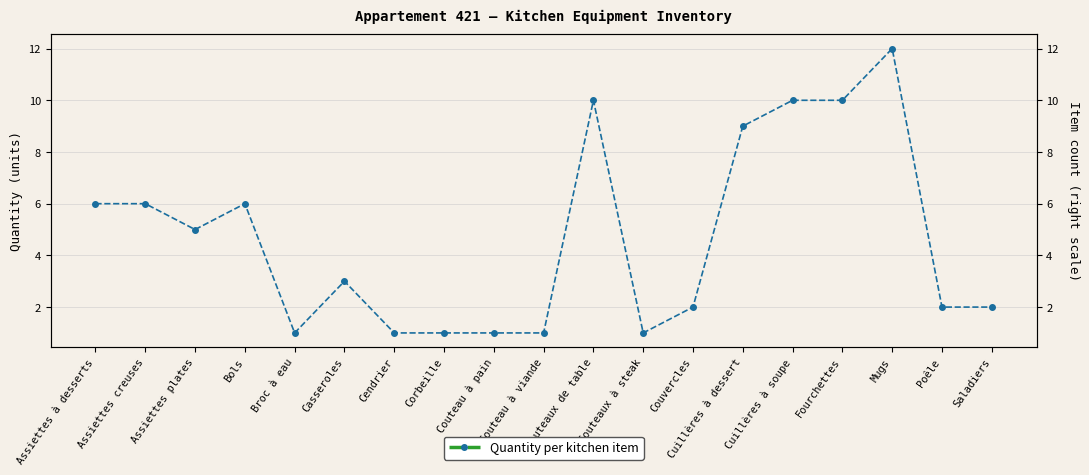

Where is the data nearest to the value 6?

Assiettes à desserts